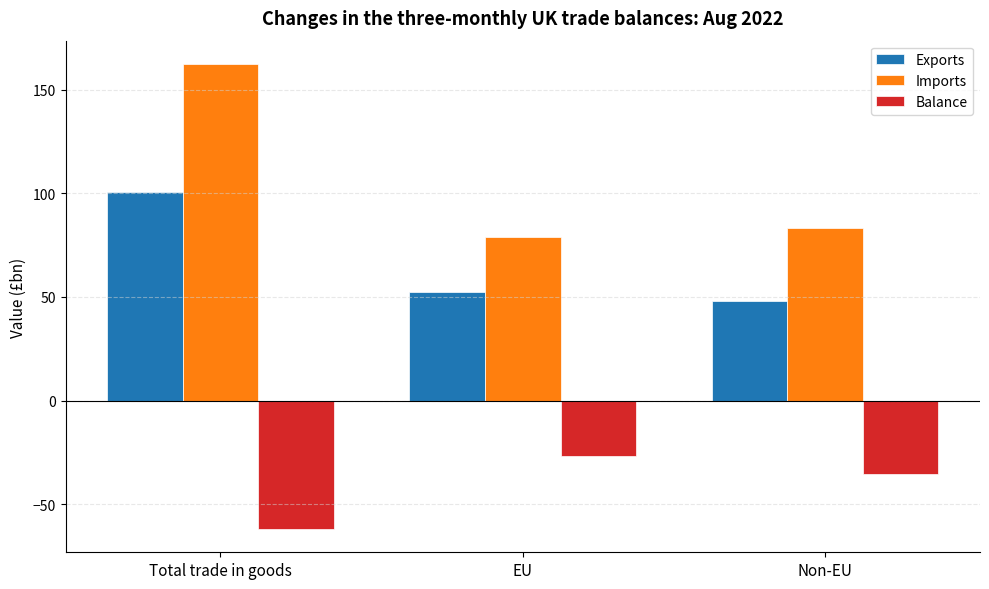

Does the chart contain stacked bars?

No